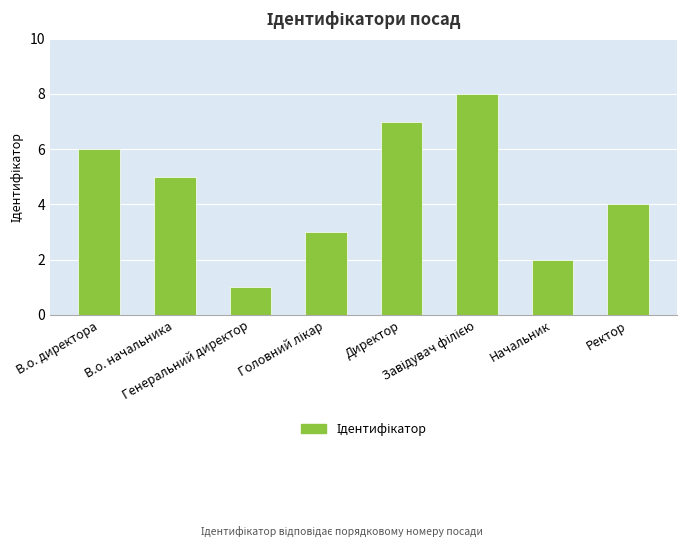

Reading left to right, list all the values displayed in this chart.

6	5	1	3	7	8	2	4